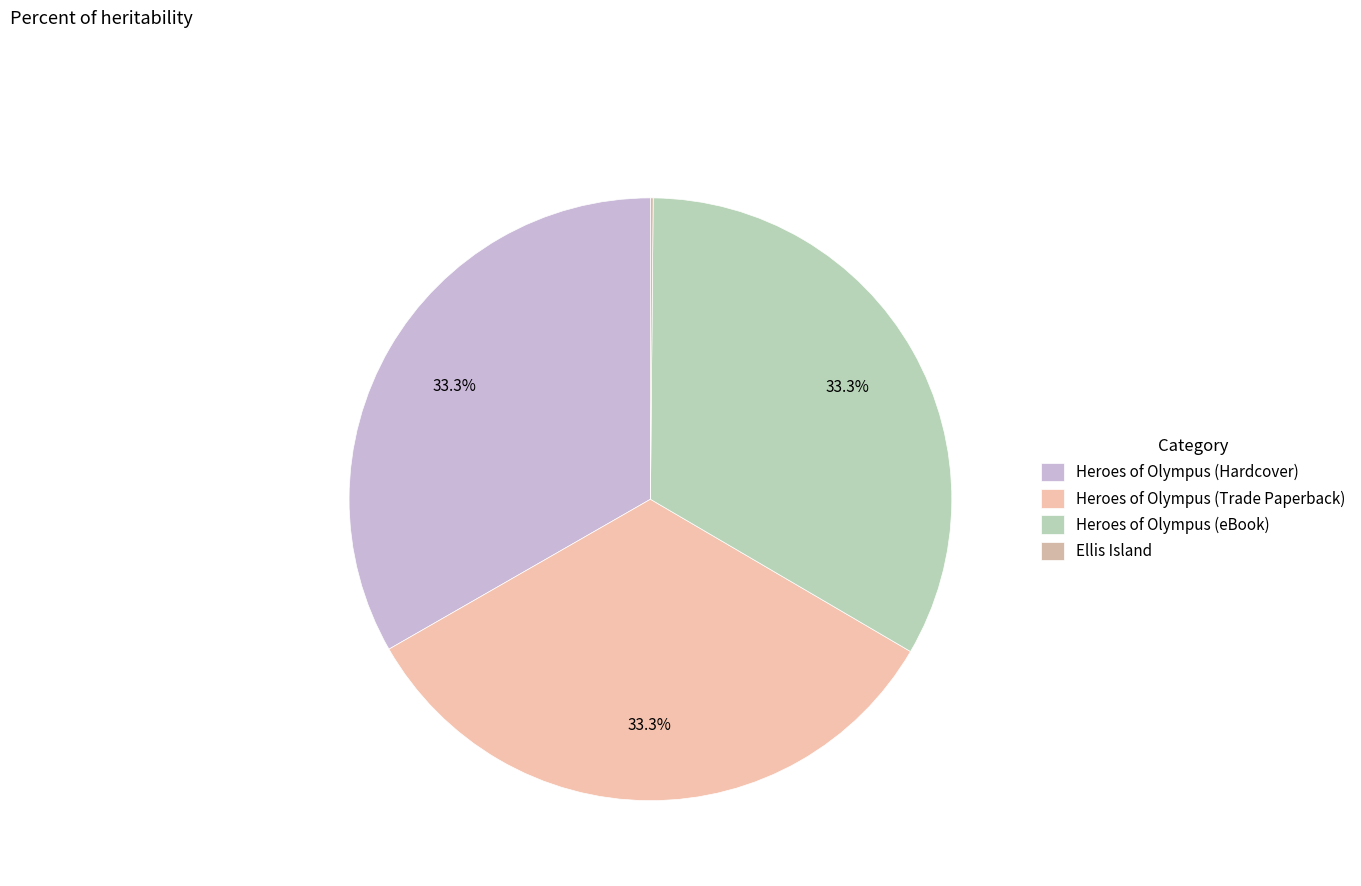

Is there a majority slice in this chart?

No